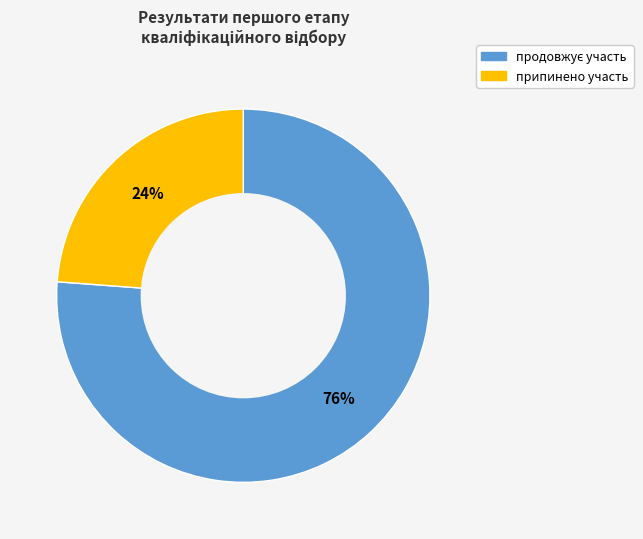

True or false: припинено участь accounts for 24% of the total.

True